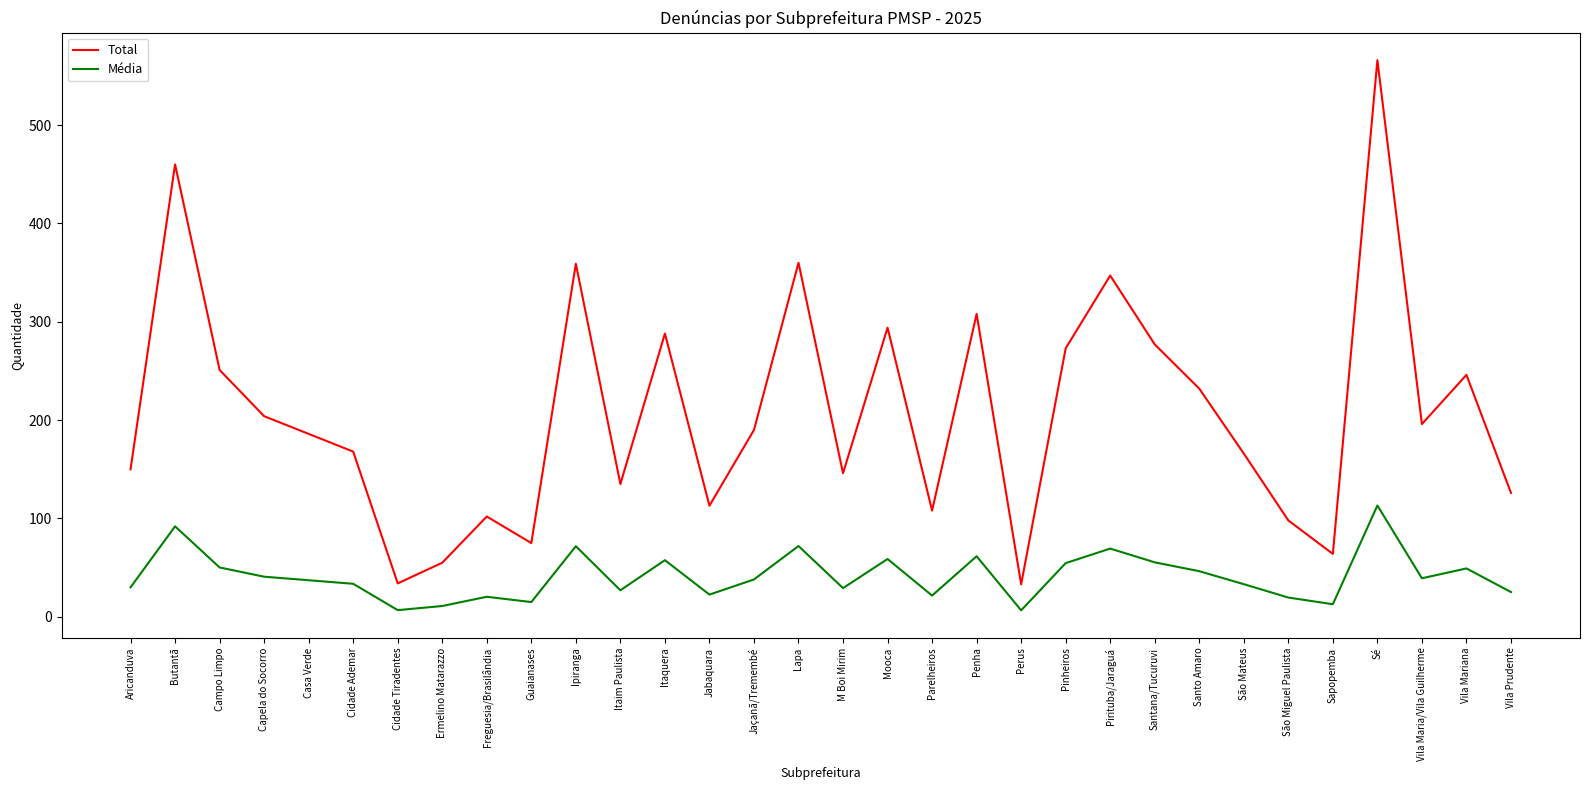

What is the average value of the Total series?

206.6